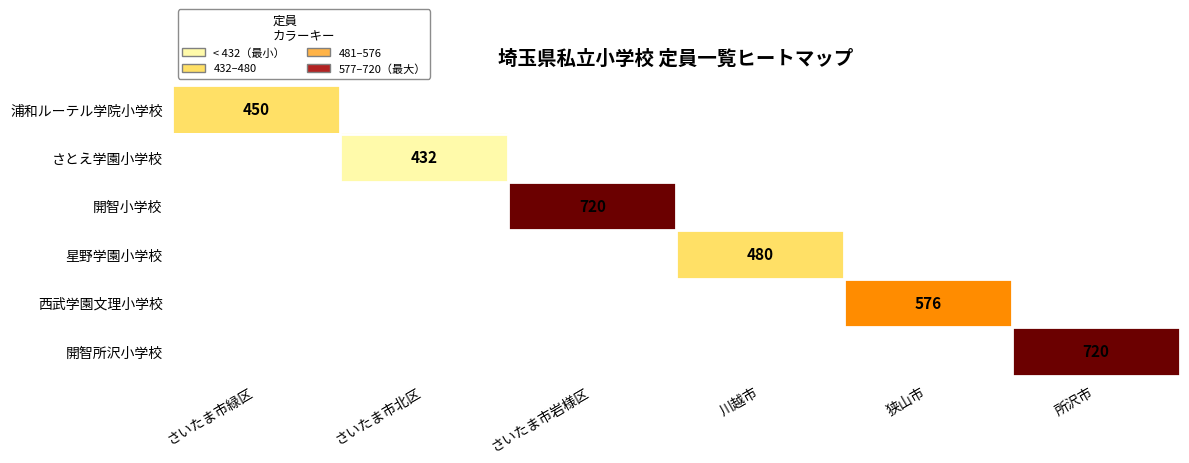

Where is 浦和ルーテル学院小学校 nearest to the value 450?

さいたま市緑区